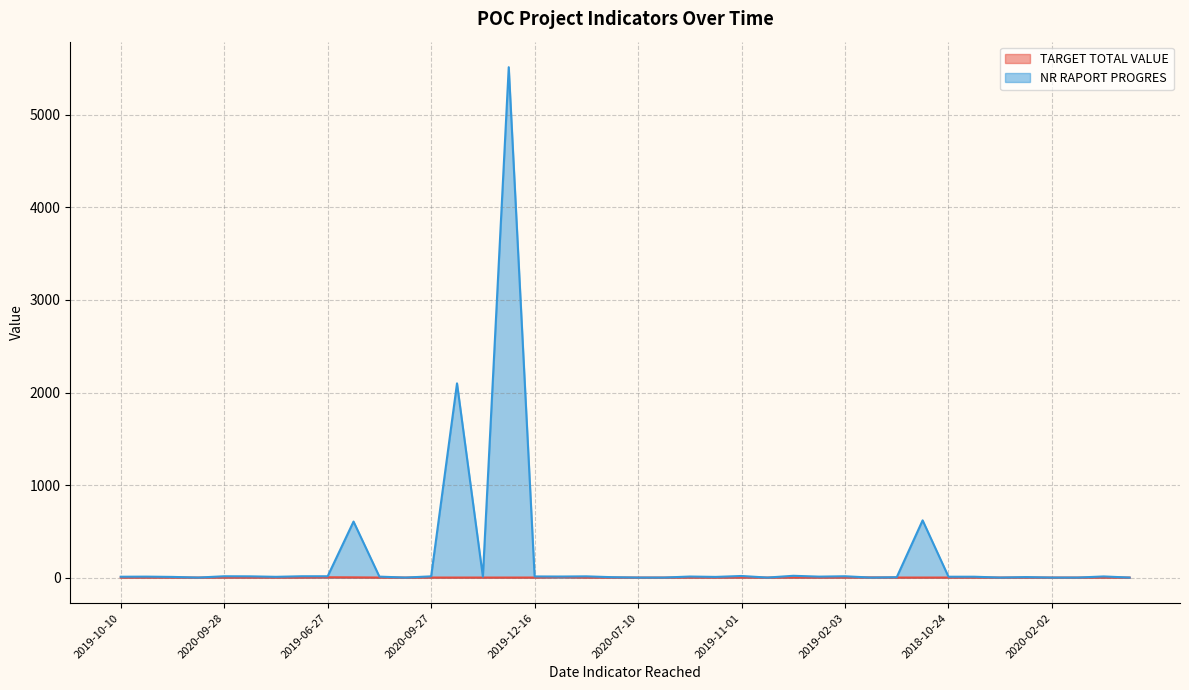

Does the chart have visible grid lines?

Yes